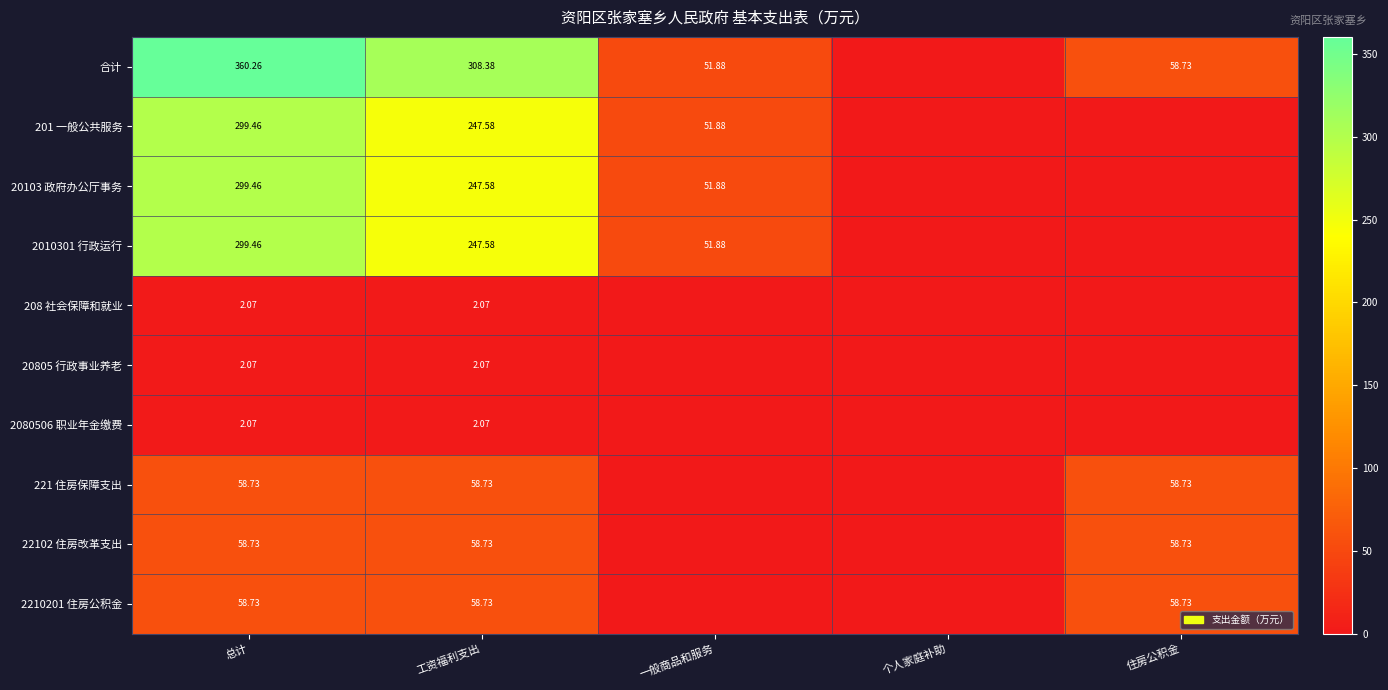

At which category is the sum across all series the highest?

总计